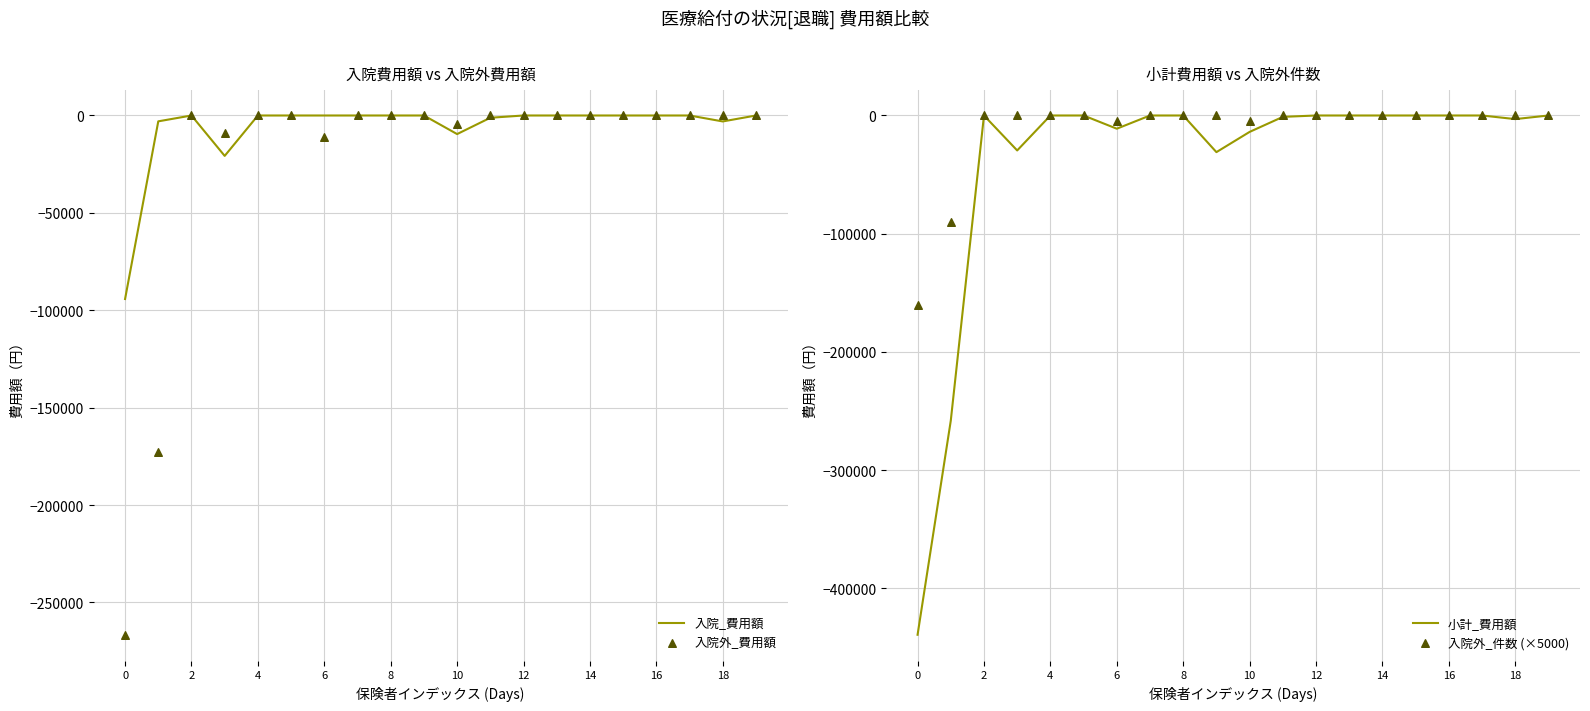

Which series has the largest total across all categories?

入院_費用額